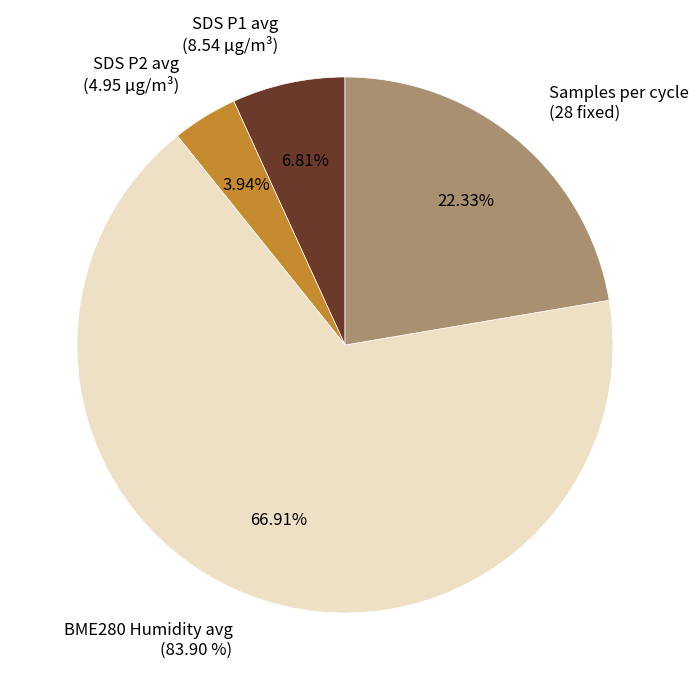

Is it true that BME280_pressure is 99% of the pie?

False